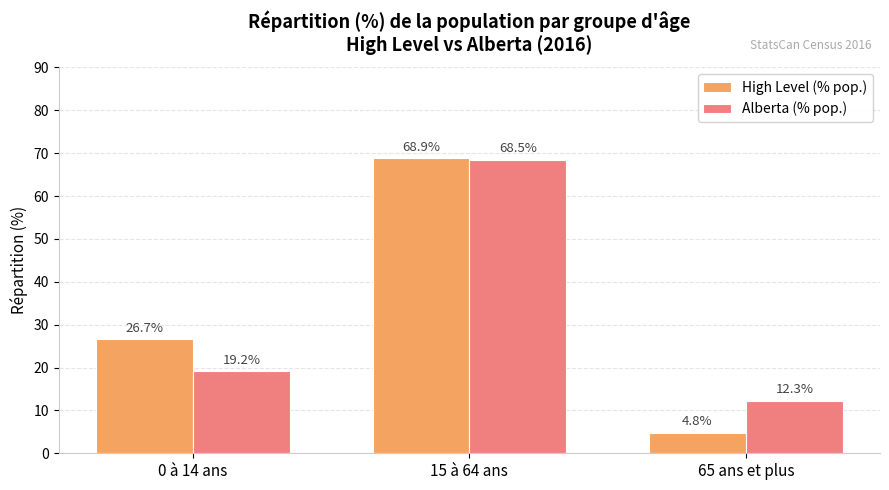

At which label is High Level (% pop.) closest to 36?

0 à 14 ans